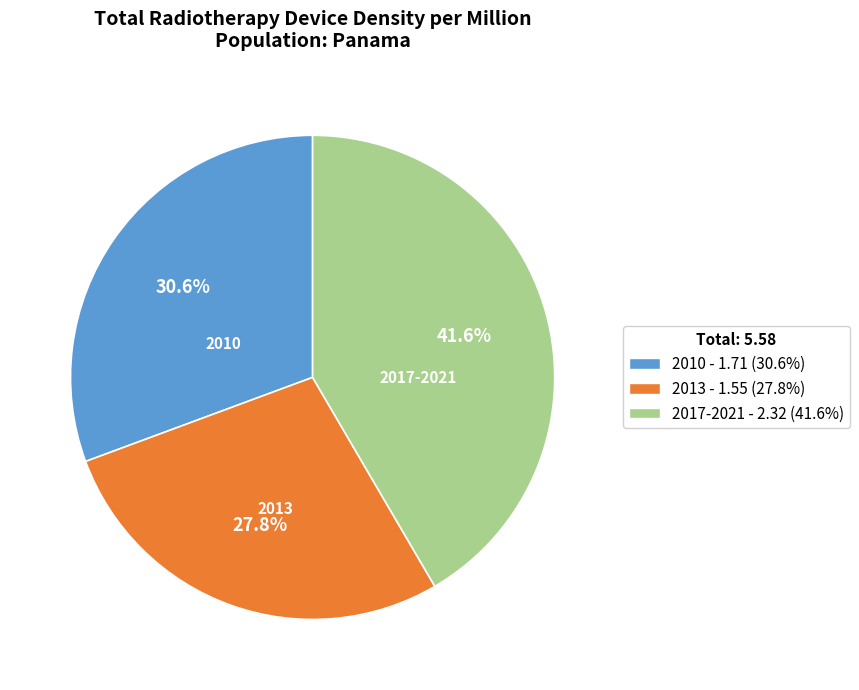

What percentage is the 2017-2021 slice, to the nearest percent?

42%